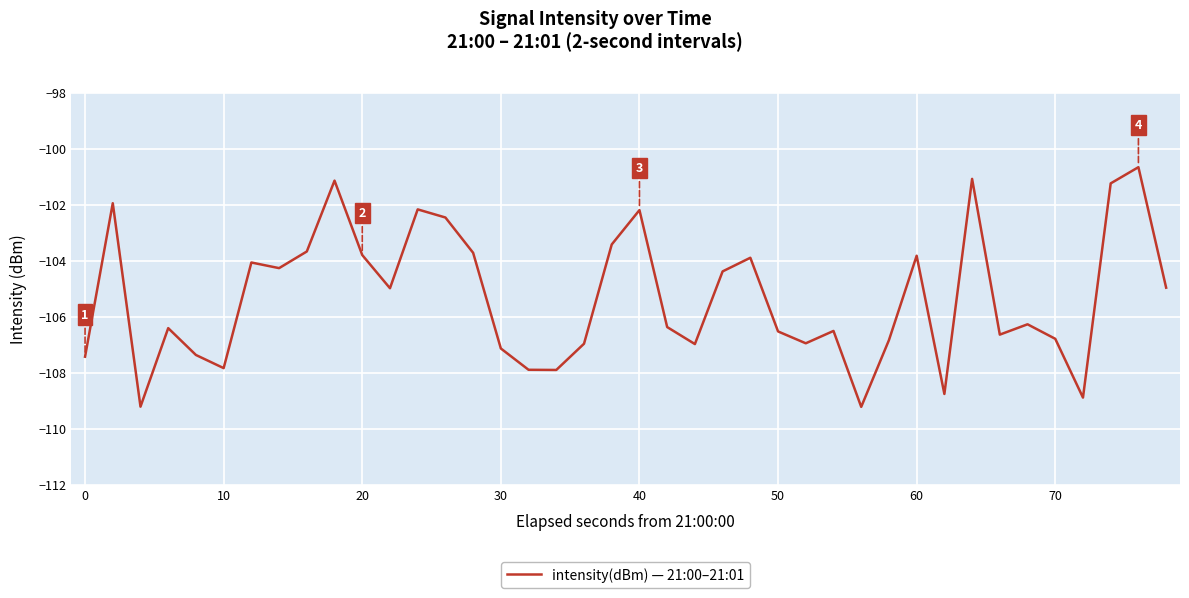

What is the greatest value displayed?

-100.7